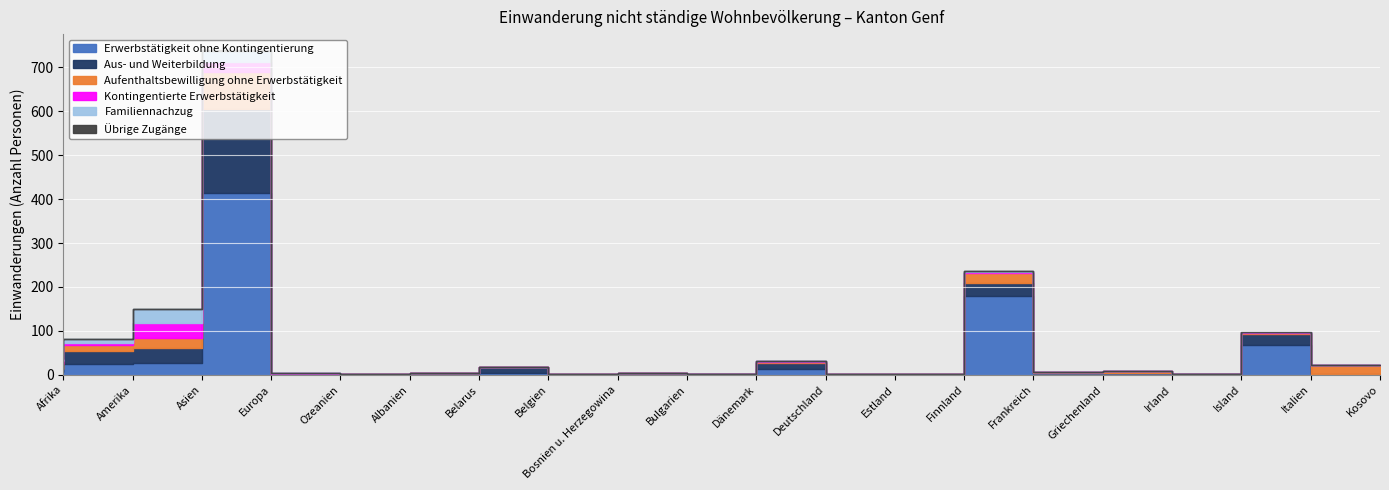

Between Belgien and Kosovo, which series saw the biggest shift?

Aufenthaltsbewilligung ohne Erwerbstätigkeit